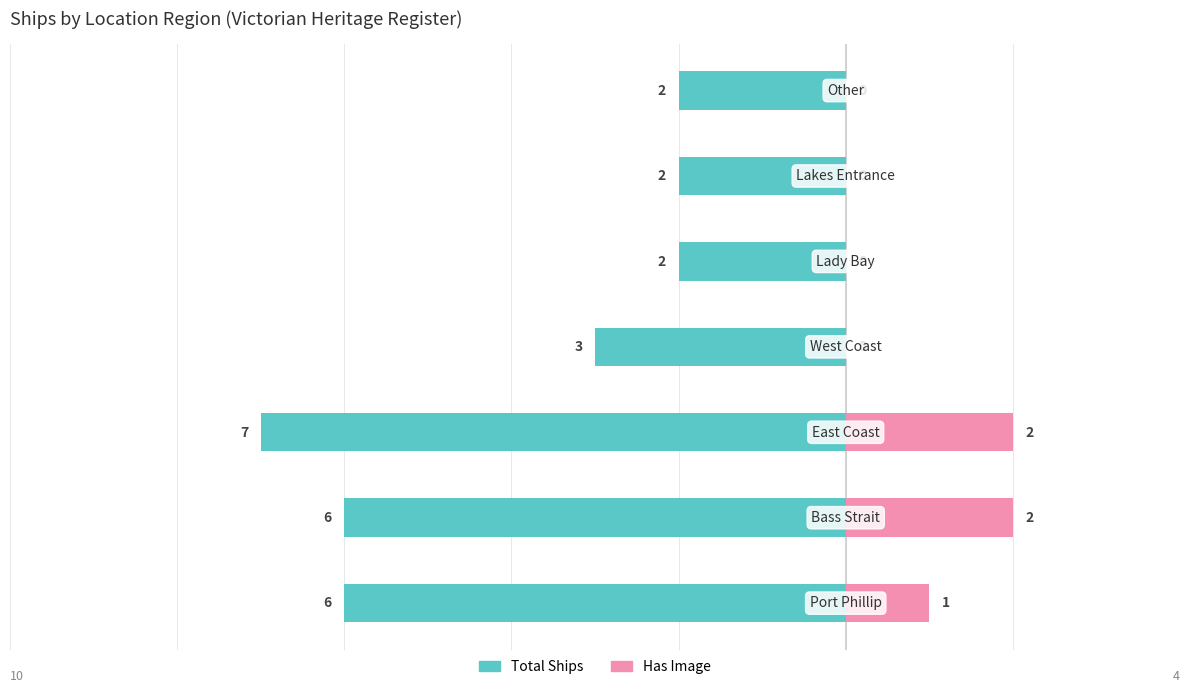

Between 1 and 4, which series saw the biggest shift?

Total Ships